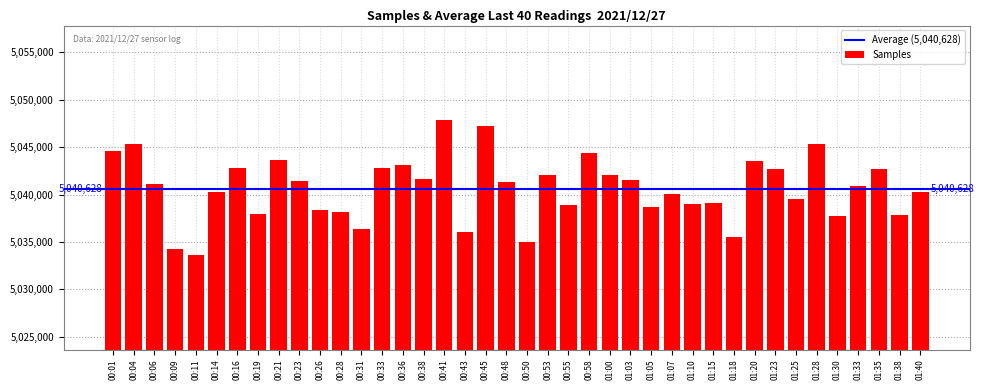

What is the sum of the values at 00:41 and 00:50?

10082808